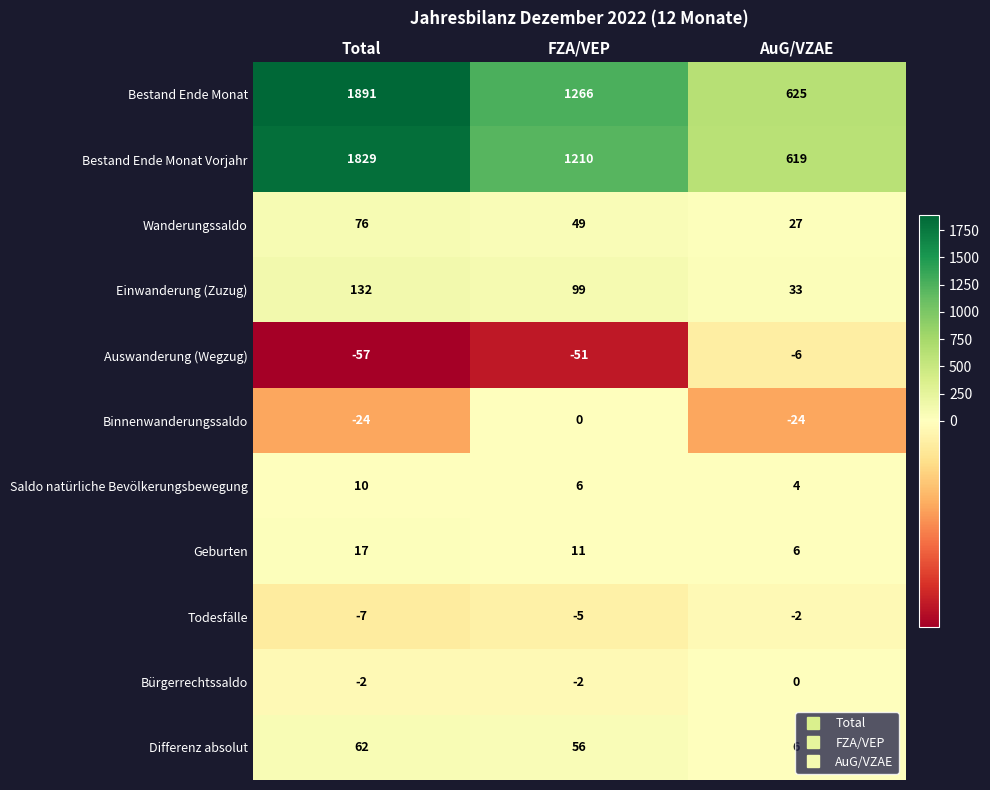

What is the greatest value displayed?

1891